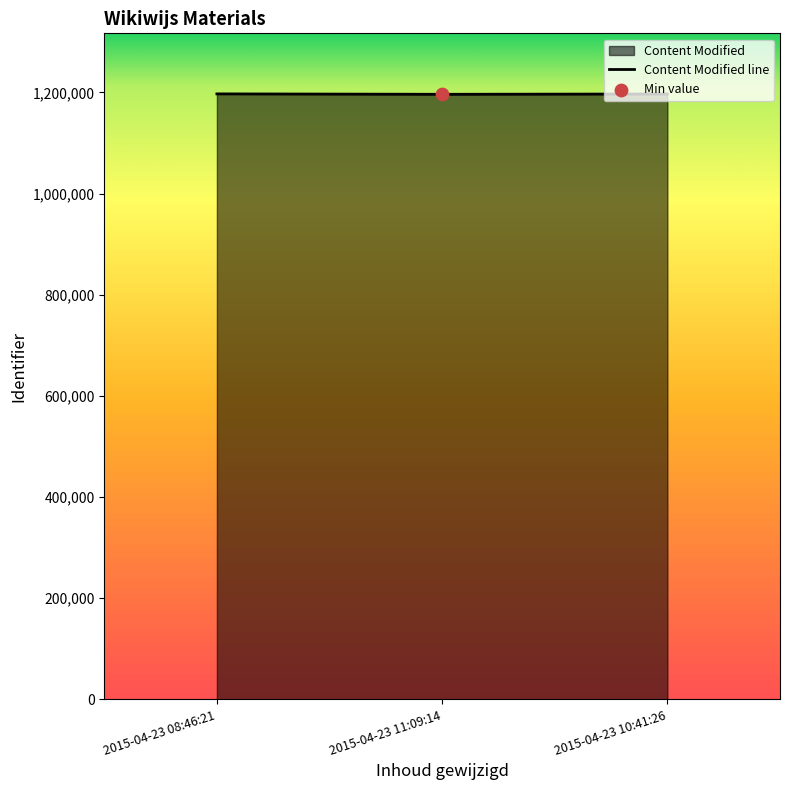

Approximately how many times larger is the value at 2015-04-23 11:09:14 compared to 2015-04-23 08:46:21?

1.0